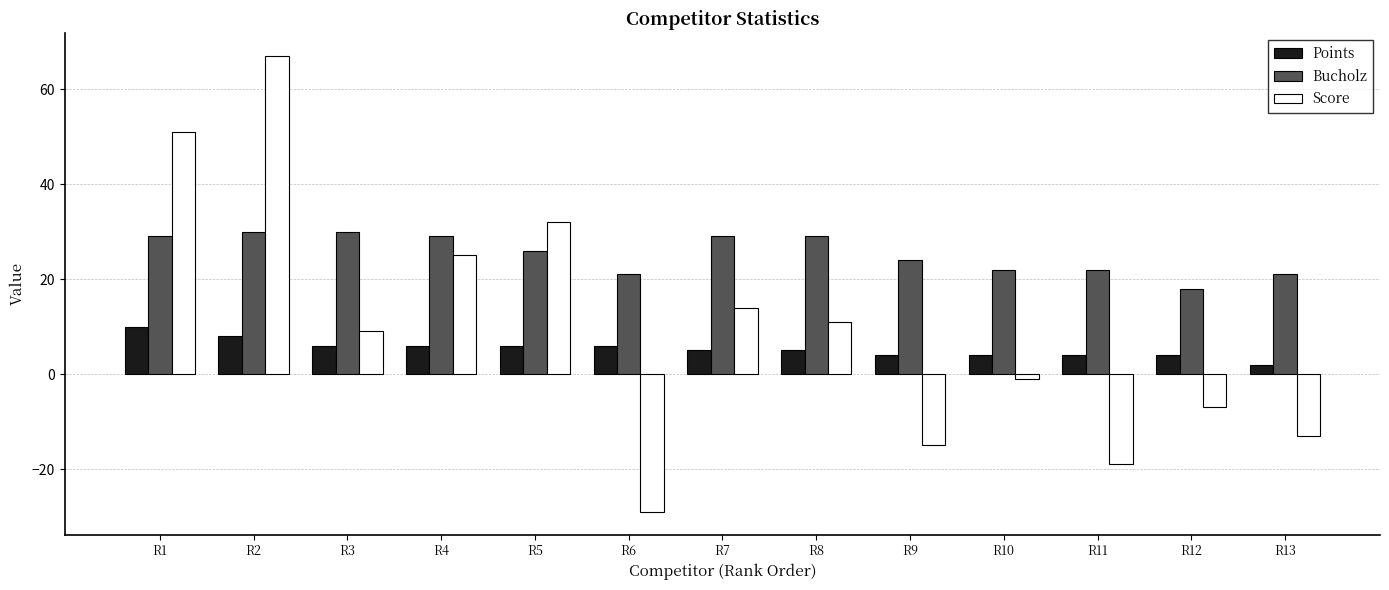

Where does the Score series first go above 9?

R1